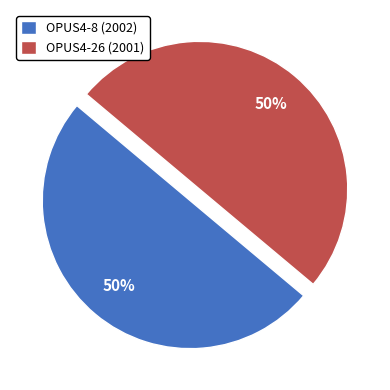

How many slices are in this pie chart?

2